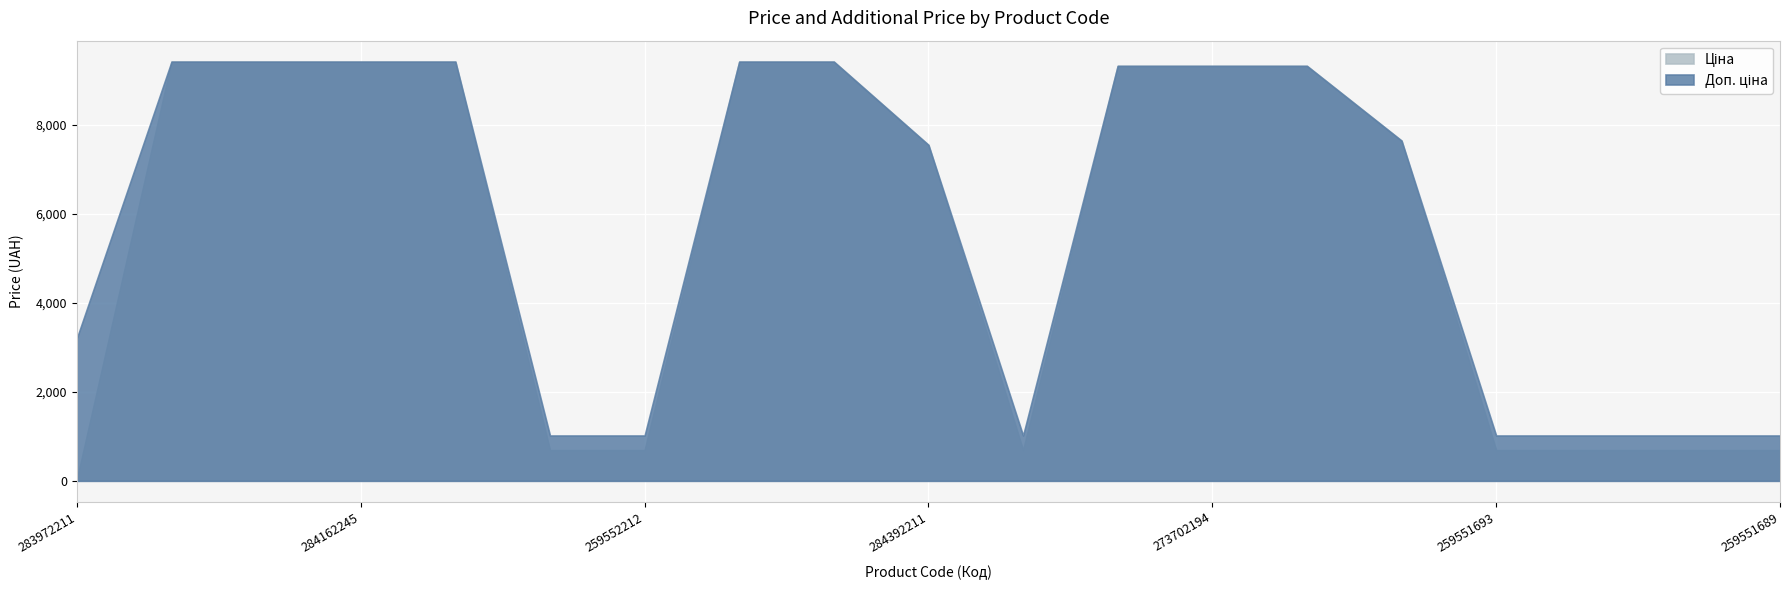

Count the number of categories in the chart.

19